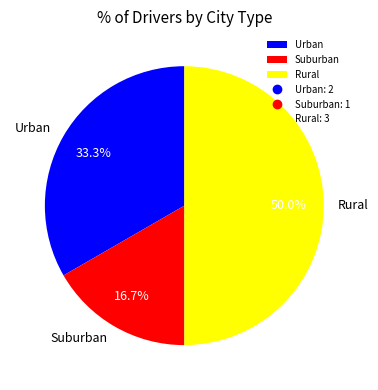

Combined, what portion of the pie is Suburban and Urban?

50.0%